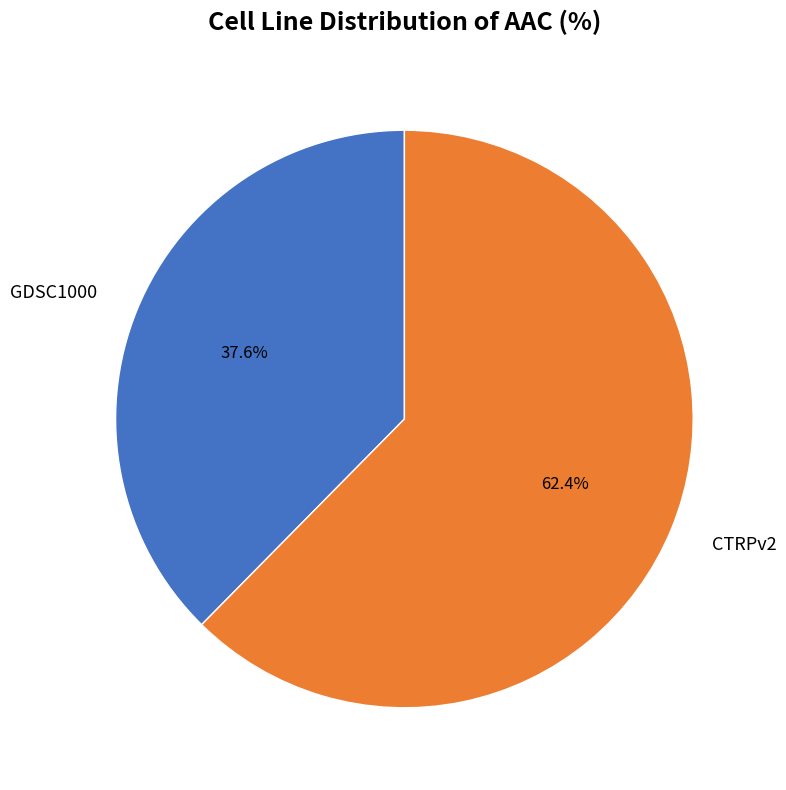

To the nearest percent, what percentage of the pie is CTRPv2?

62%